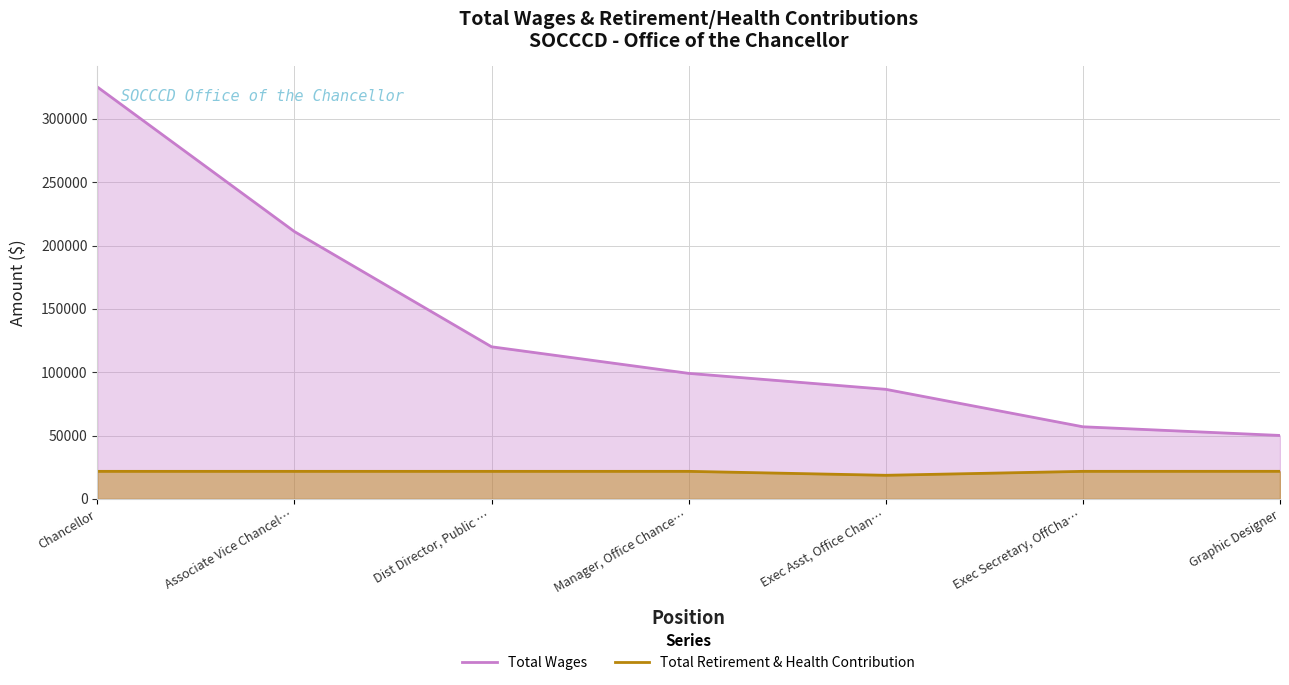

What is the smallest value displayed?

18624